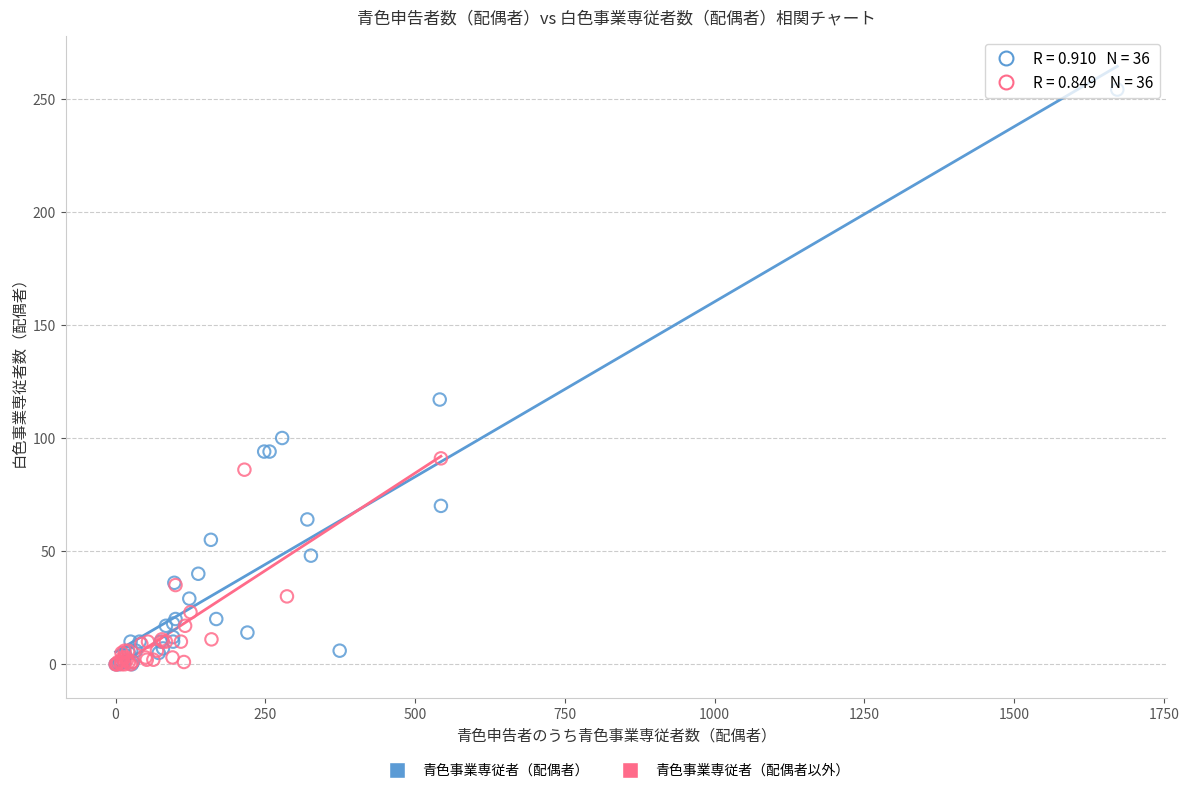

Which series has the widest spread of Y values?

青色事業専従者（配偶者）